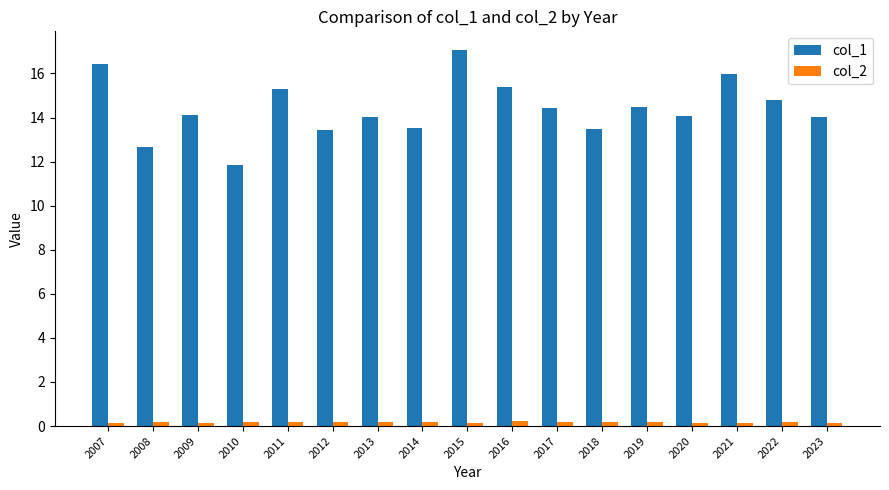

How many bars are there in each group?

2